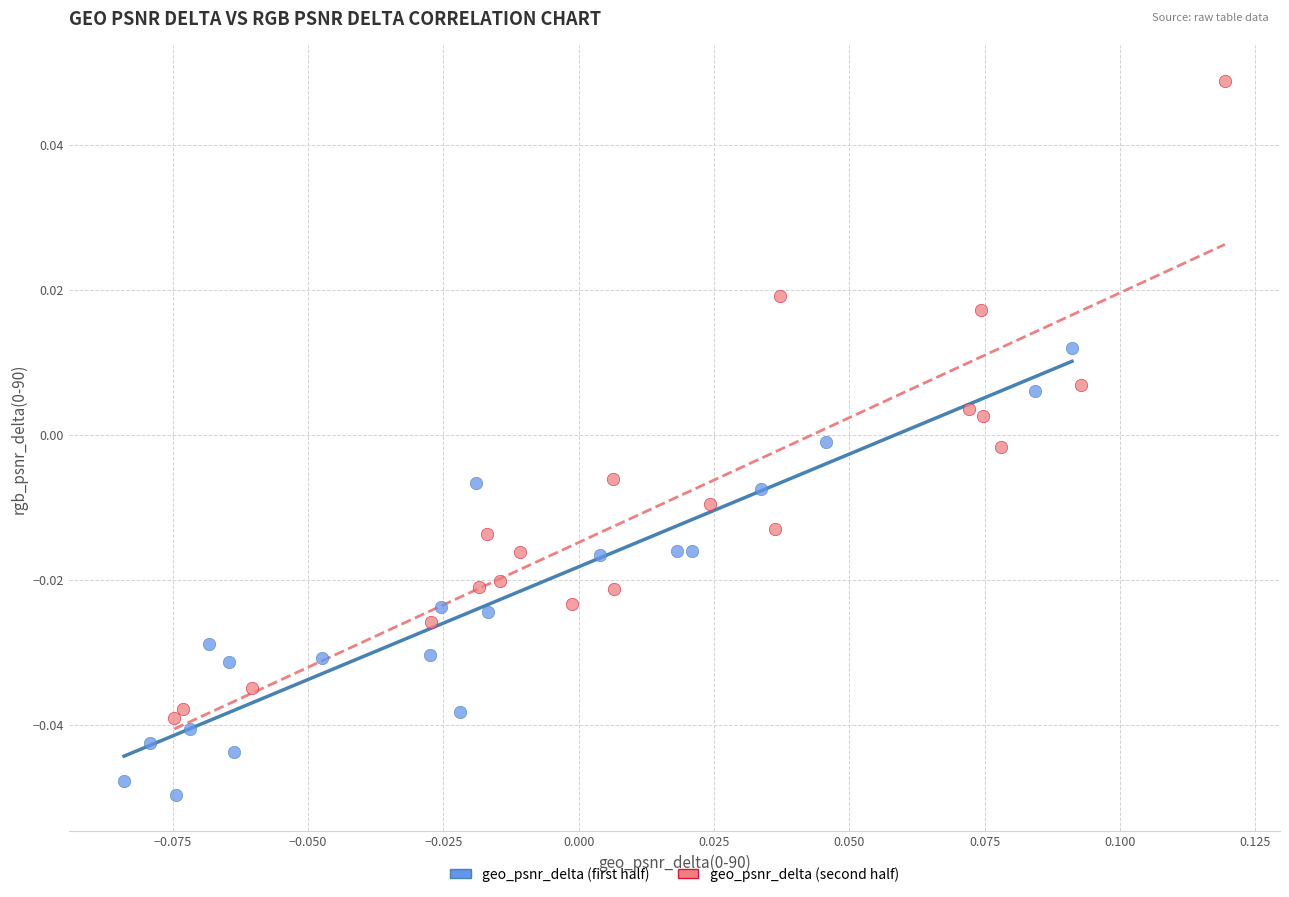

What are all the series names shown in the legend?

geo_psnr_delta (first half), geo_psnr_delta (second half)